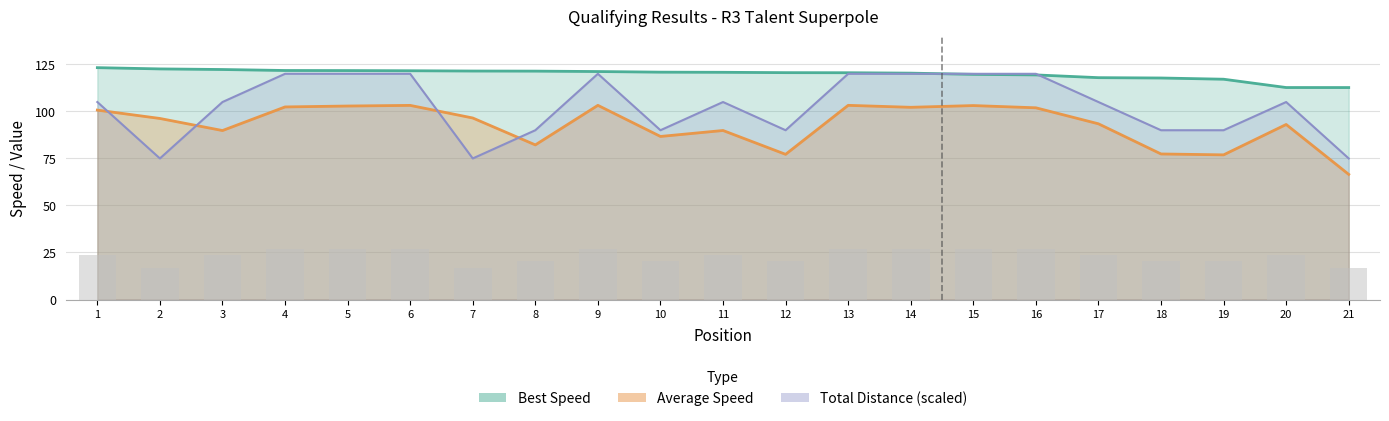

The chart shows a value of 27.0 at 4. True or false?

True